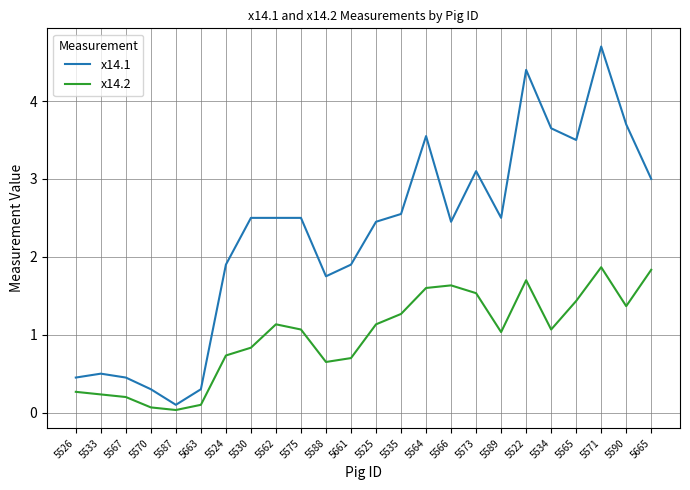

True or false: x14.2 and x14.1 intersect in this chart.

False